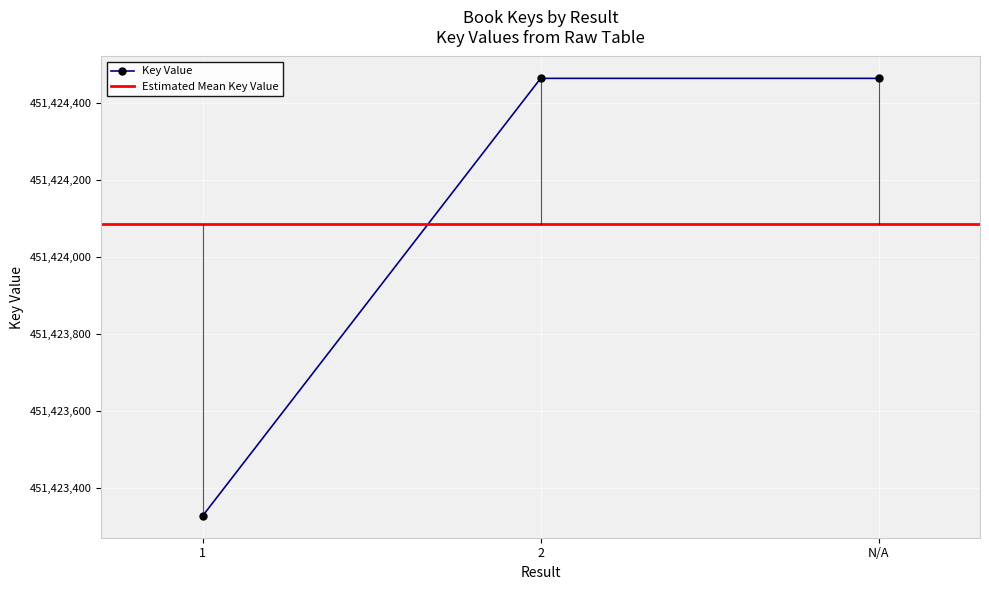

Reading left to right, what are all the values shown in this chart?

451423328	451424464	451424464